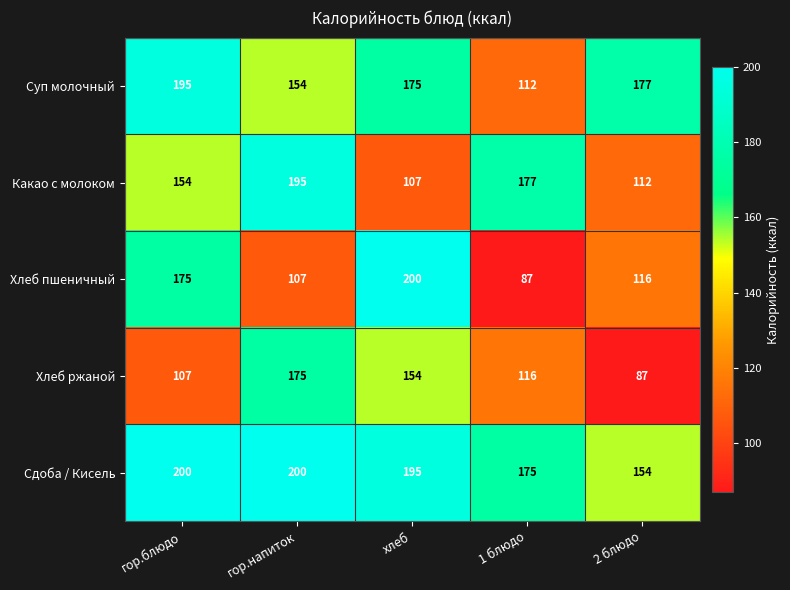

True or false: Хлеб пшеничный has a value of 116 at 2 блюдо.

True